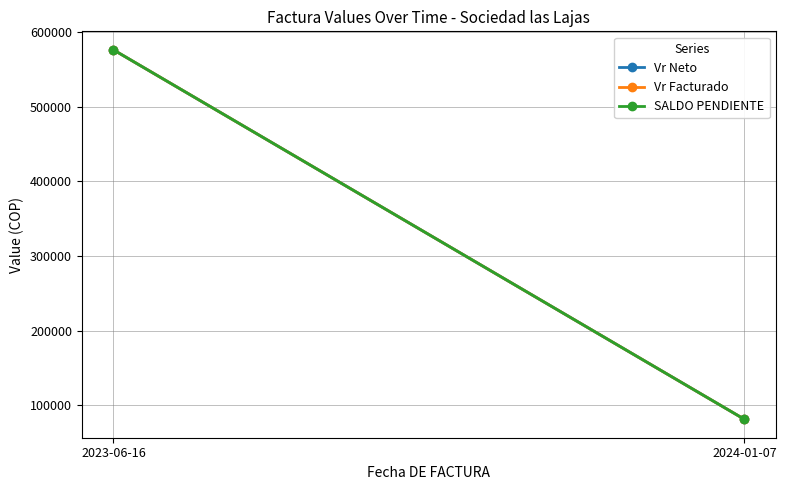

What is the label of the 2nd point from the right?

2023-06-16